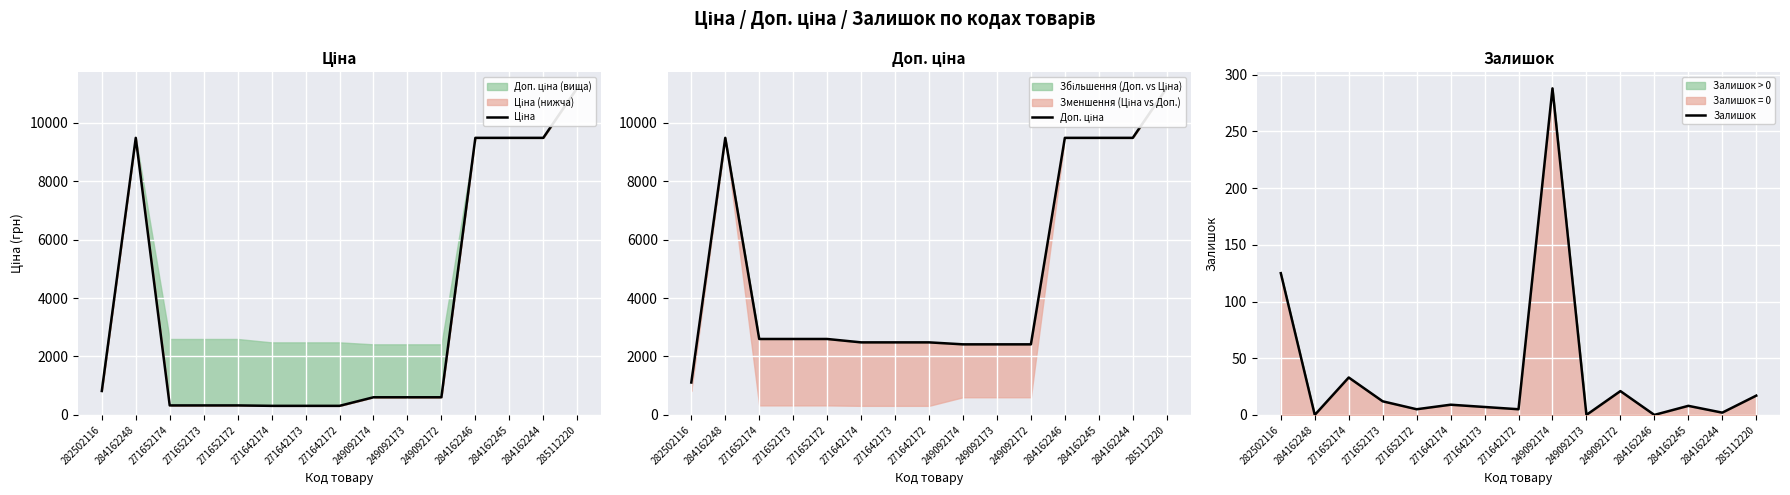

What is the difference between the Залишок values at 271652172 and 271652174?

28